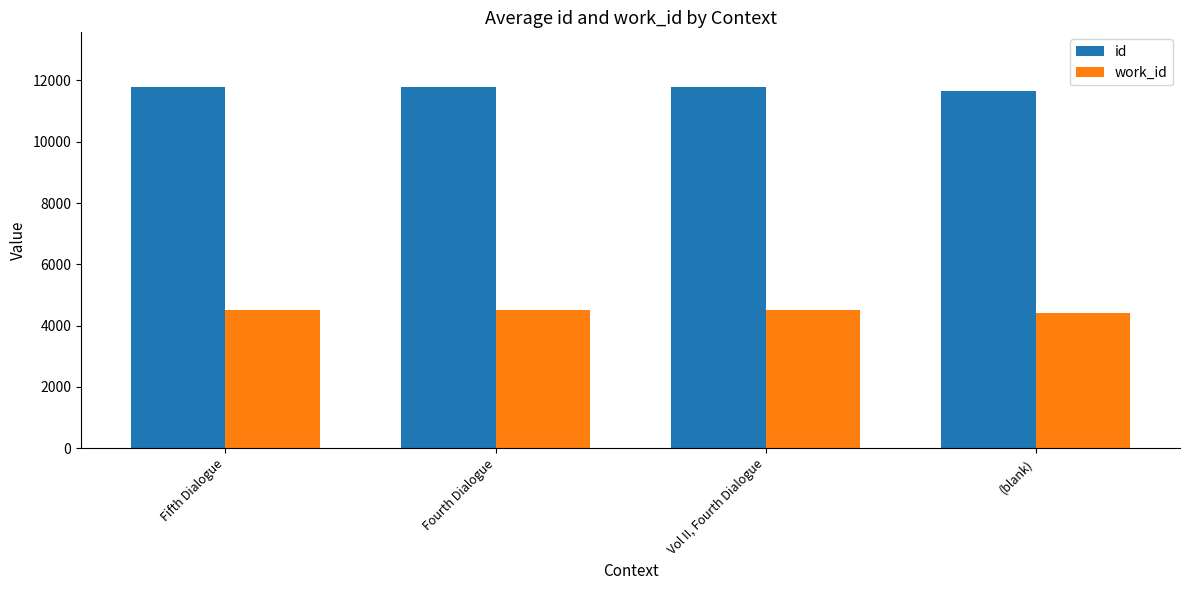

What is the sum of the id values at Fifth Dialogue and Fourth Dialogue?

23593